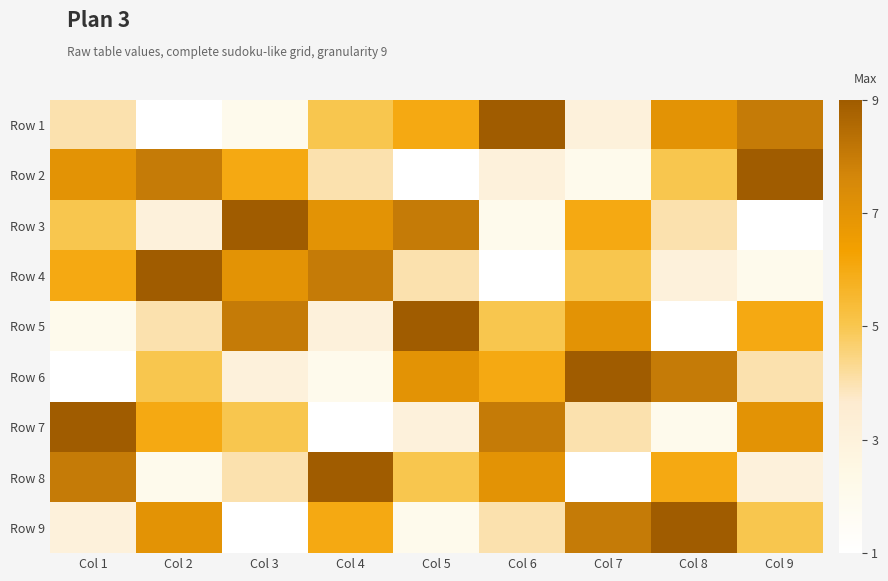

What is the greatest value displayed?

9